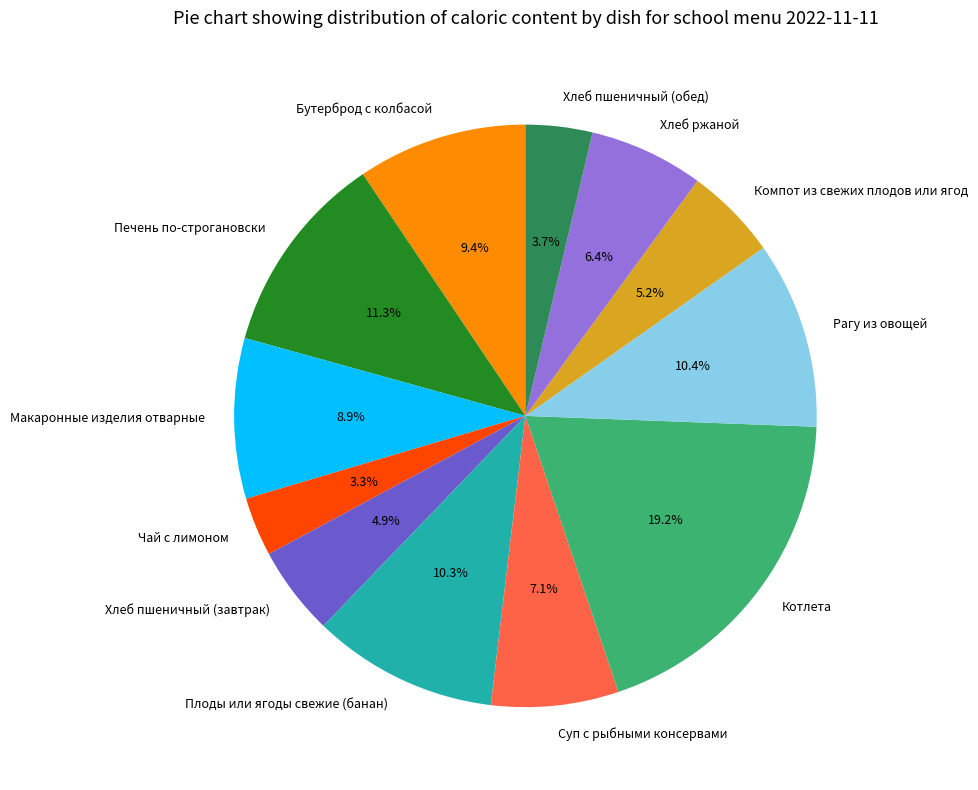

What percentage is the Печень по-строгановски slice, to the nearest percent?

11%